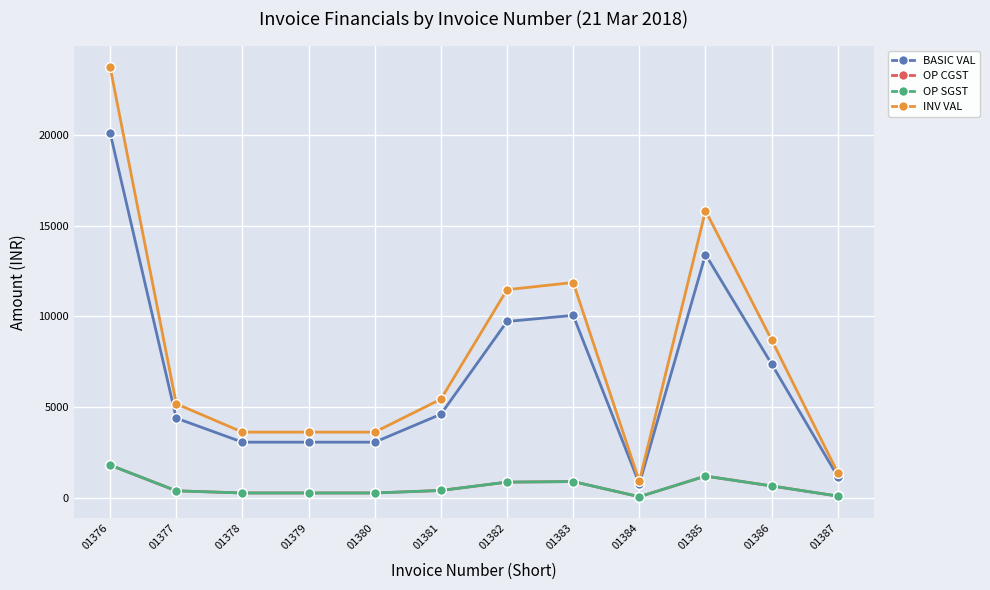

The value of OP SGST at 01385 is 1979.1. True or false?

False